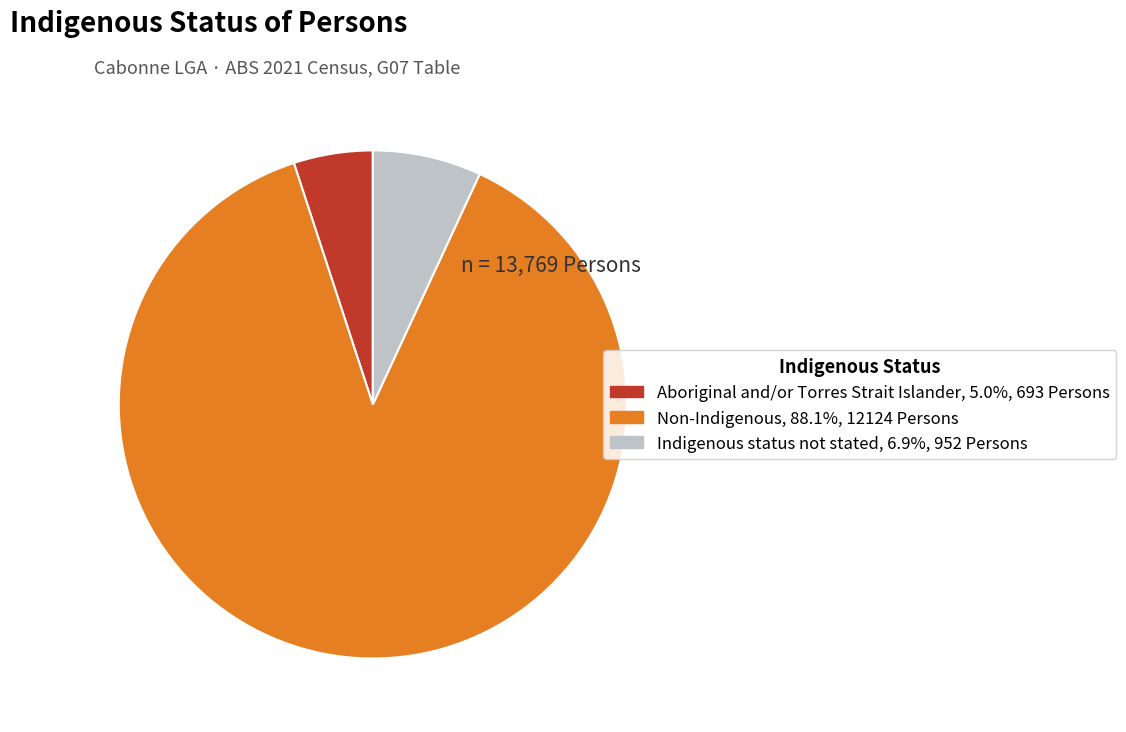

Is it true that Indigenous status not stated is 17% of the pie?

False